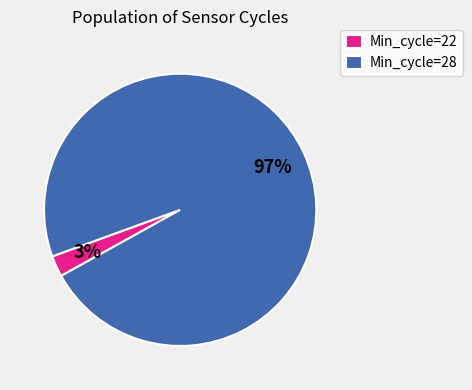

Combined, do Min_cycle=22 and Min_cycle=28 account for over 50%?

Yes